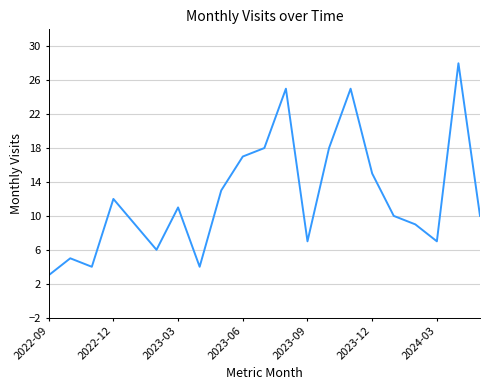

What is the difference between the maximum and minimum values?

25